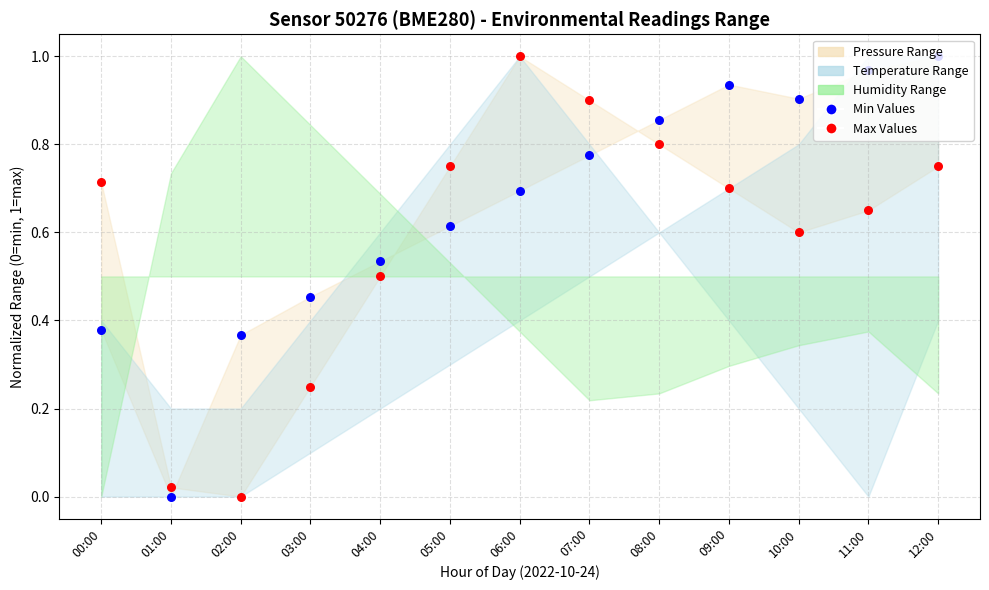

Which series contains the highest Y value?

Pressure Min